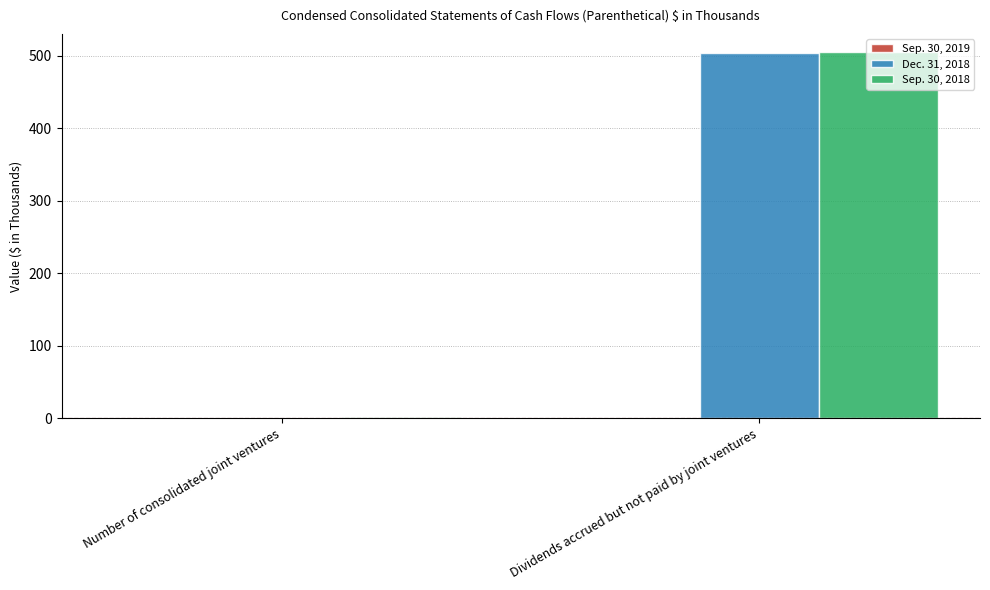

What is the difference between the Sep. 30, 2018 values at Number of consolidated joint ventures and Dividends accrued but not paid by joint ventures?

504